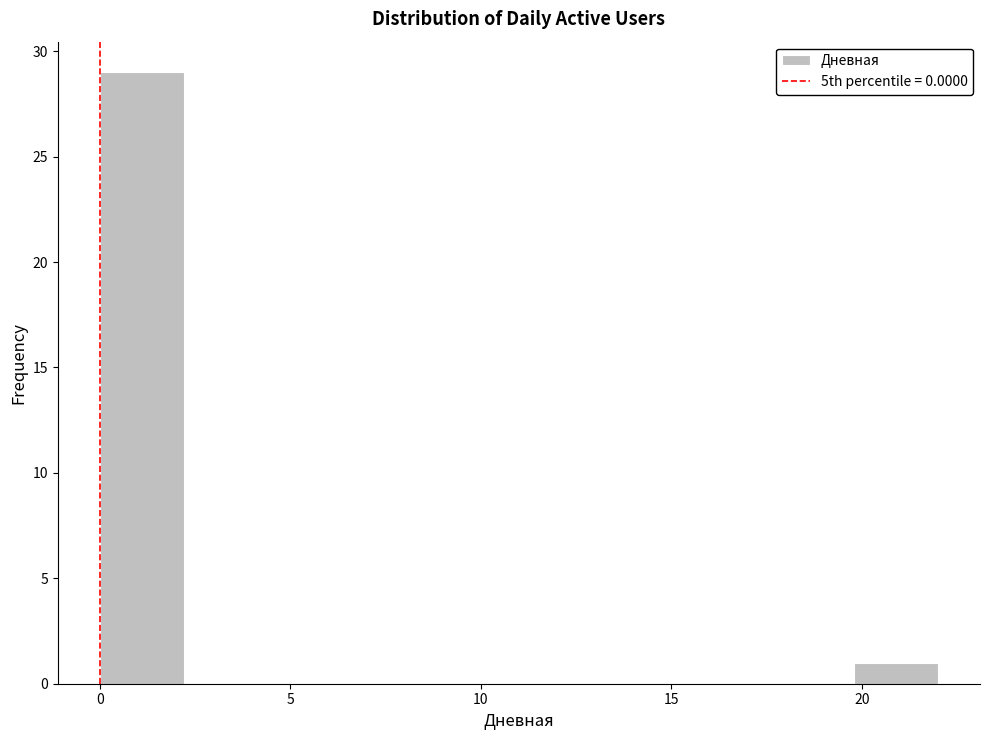

Reading left to right, list every bar in this chart as the range it spans on the x-axis followed by its height. Neither the bar edges nor the heights are printed on the chart, so give them approximately, as read against the axes.

0.0 to 2.2: 29
2.2 to 4.4: 0
4.4 to 6.6: 0
6.6 to 8.8: 0
8.8 to 11.0: 0
11.0 to 13.2: 0
13.2 to 15.4: 0
15.4 to 17.6: 0
17.6 to 19.8: 0
19.8 to 22.0: 1